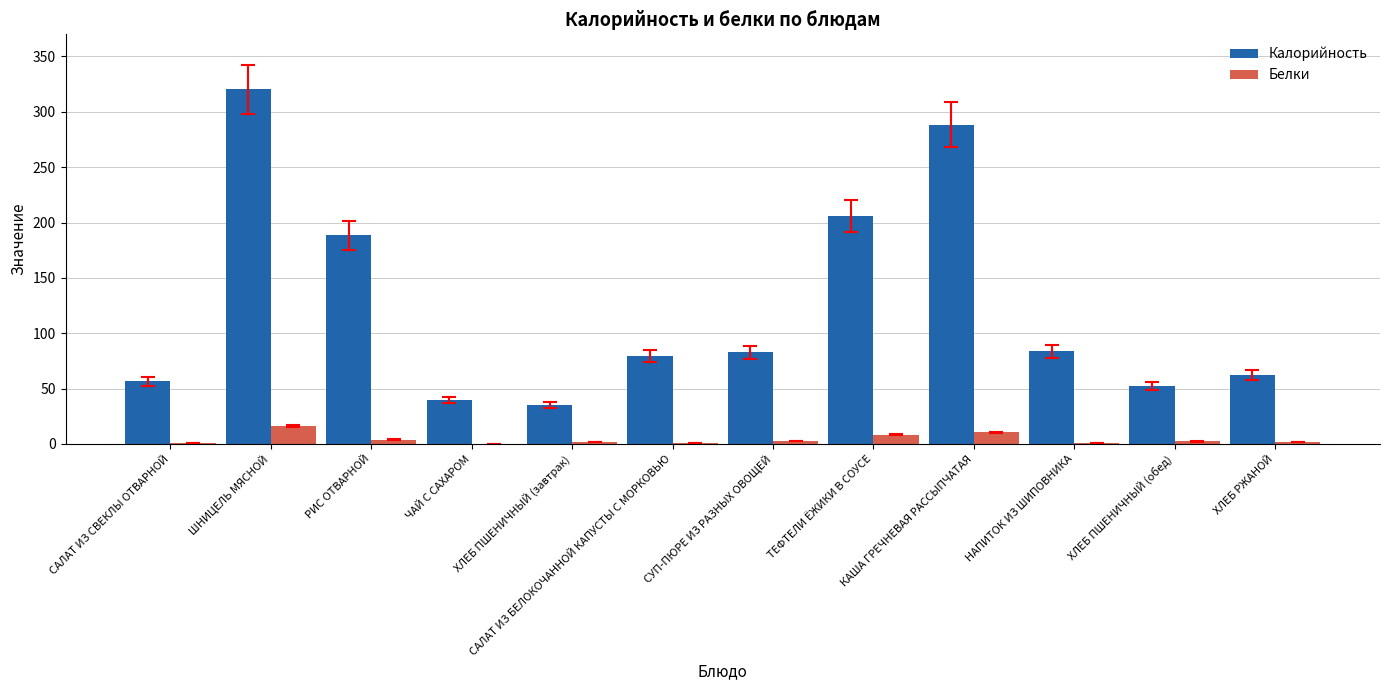

Which category has the highest value in the Белки series?

ШНИЦЕЛЬ МЯСНОЙ